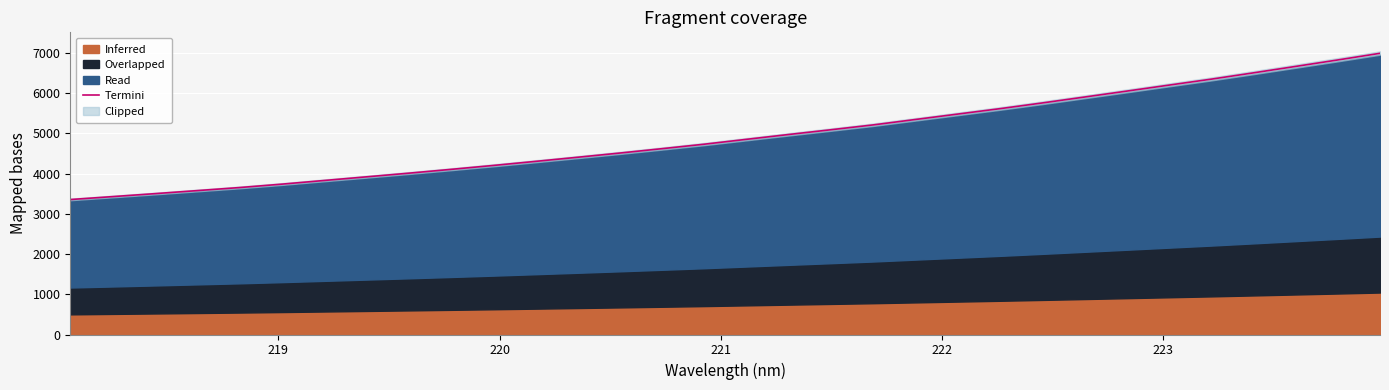

What is the difference between the maximum and minimum values?

3633.7